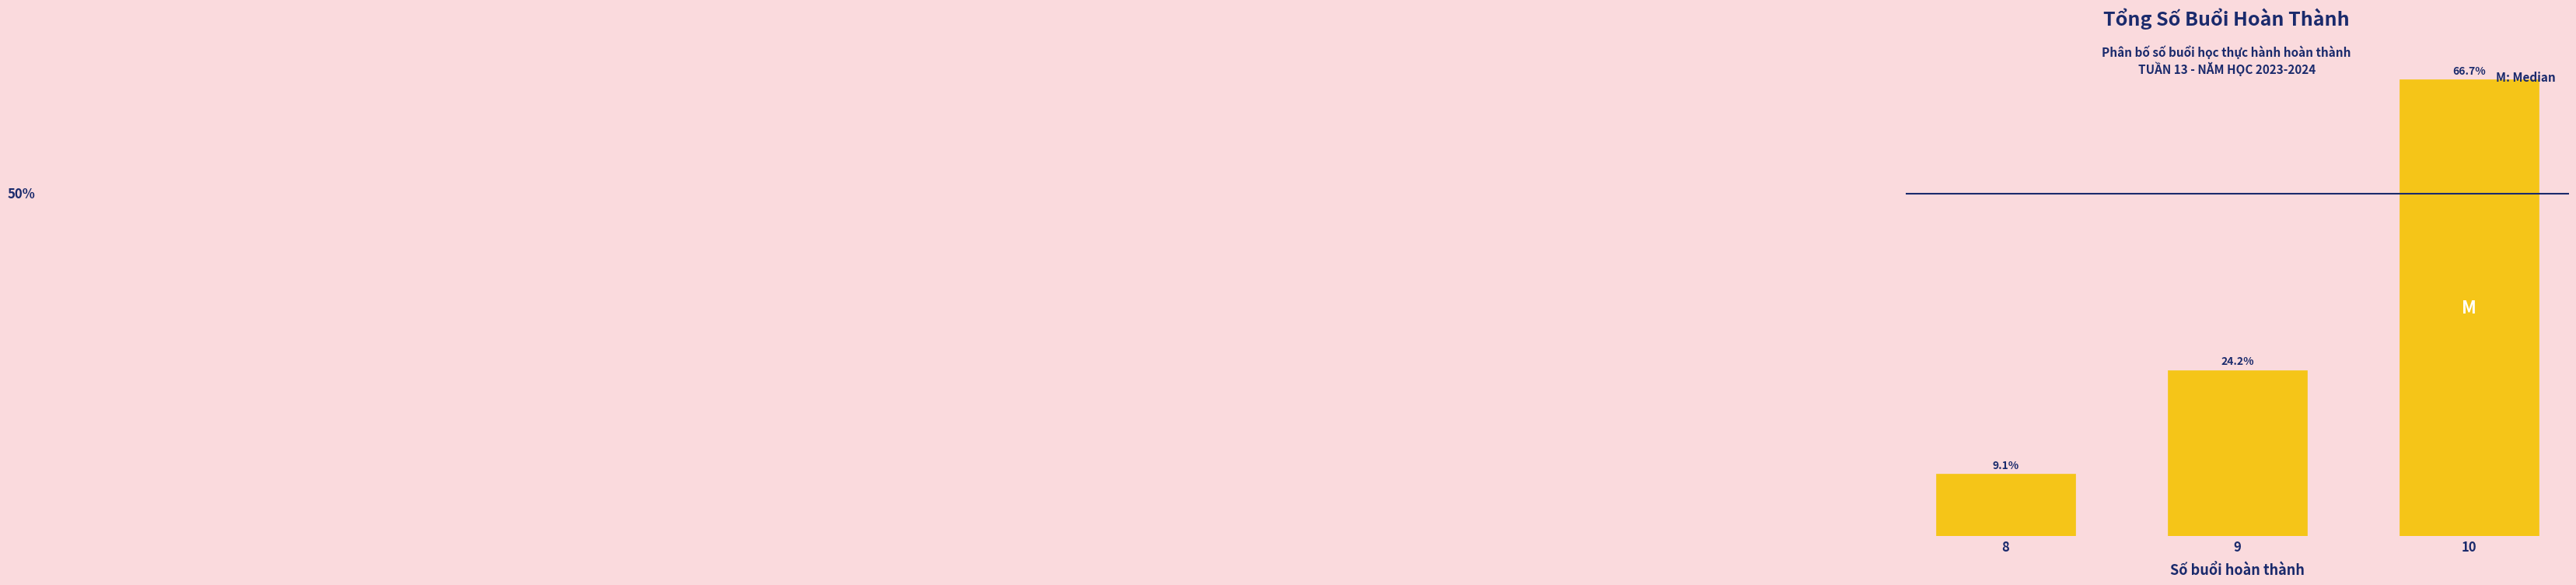

List the labels in order of value, largest first.

10, 9, 8